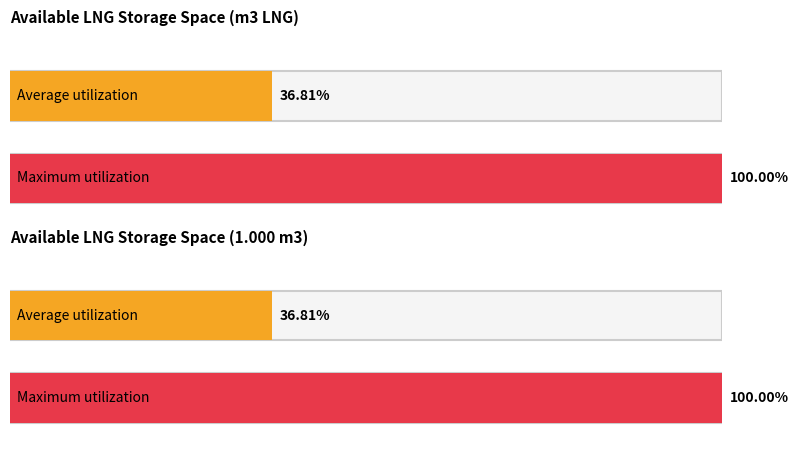

Count the number of data series in this chart.

2